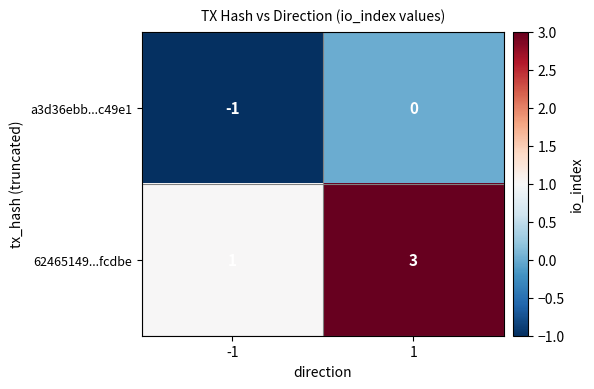

The a3d36ebb...c49e1 series shows 0 at 1. True or false?

True